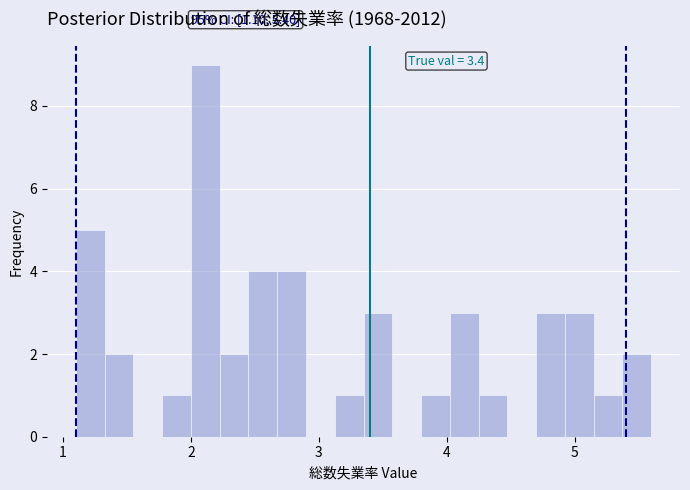

Read against the x-axis, roughly where is the centre of the tallest bar?

2.1